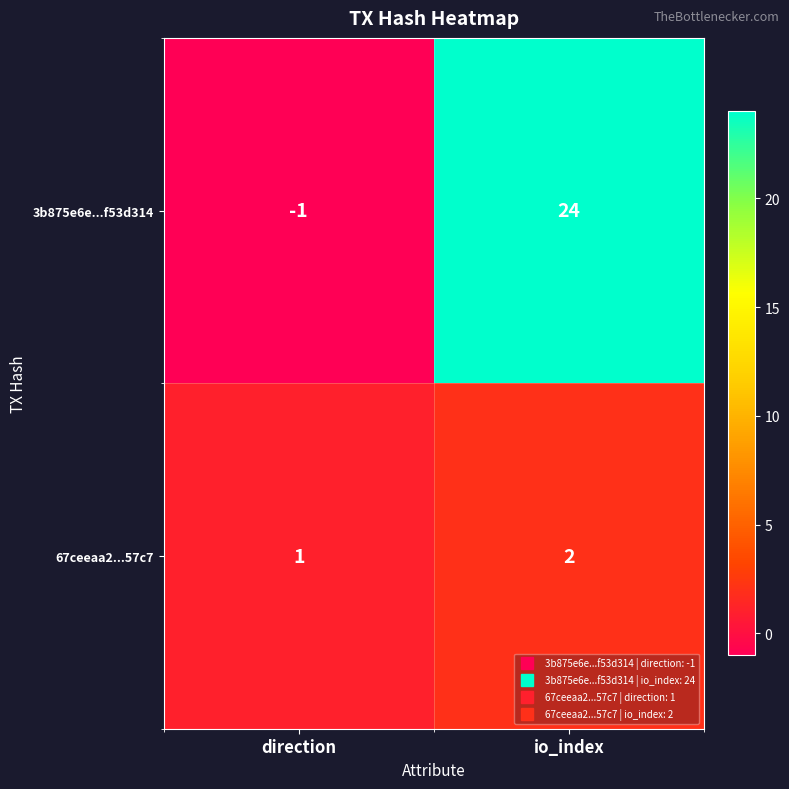

Reading right to left, what are all the values shown in this chart?

3b875e6e...f53d314: 24	-1
67ceeaa2...57c7: 2	1